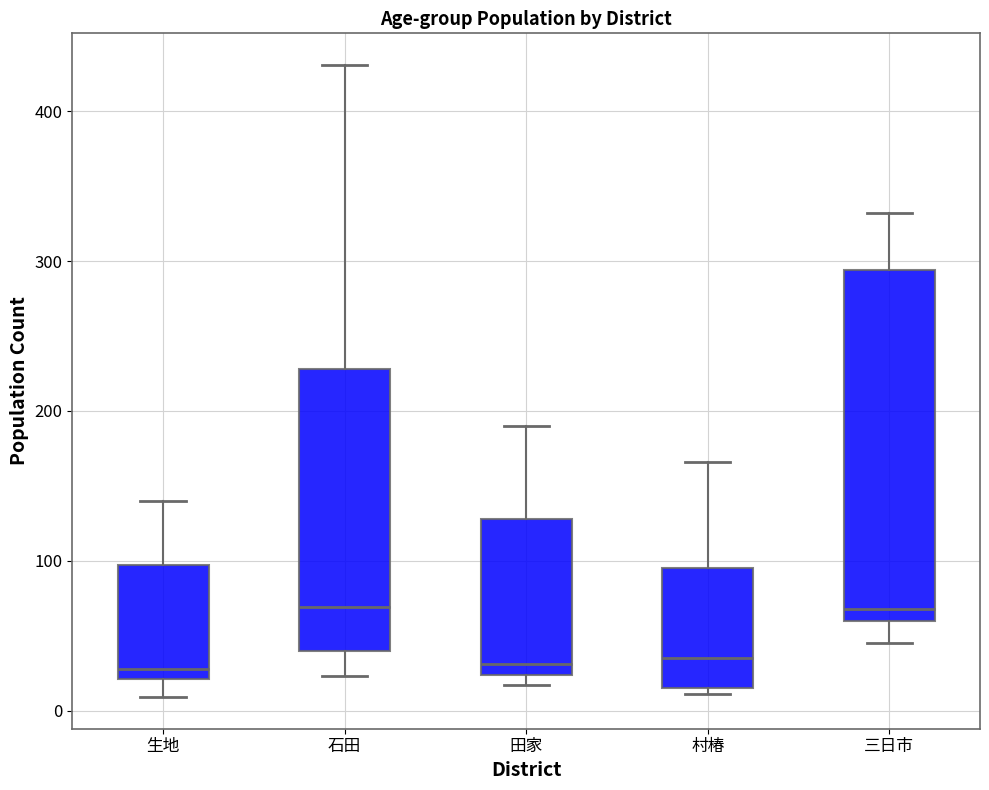

Reading left to right, transcribe this box plot: for each box, give where its median line is, the range the box spans, and where its two whiskers end, as read against the y-axis. The values are not printed on the chart, so give them approximately, as read against the axis.

生地: median 30, box 20 to 100, whiskers 10 to 140
石田: median 70, box 40 to 230, whiskers 20 to 430
田家: median 30, box 20 to 130, whiskers 20 (just below the box's lower edge) to 190
村椿: median 40, box 20 to 100, whiskers 10 to 170
三日市: median 70, box 60 to 290, whiskers 50 to 330